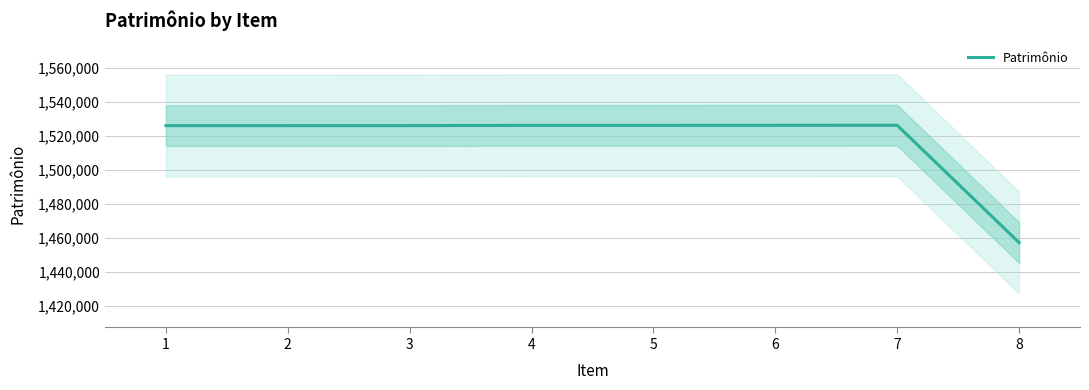

What is the change in value from 3 to 8?

-68889